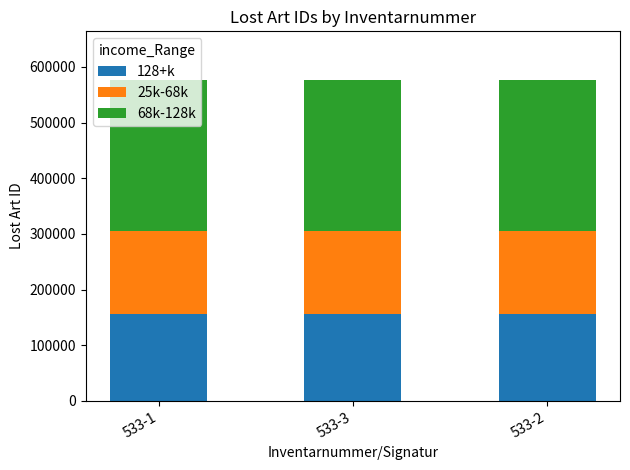

How many series are shown in this chart?

3